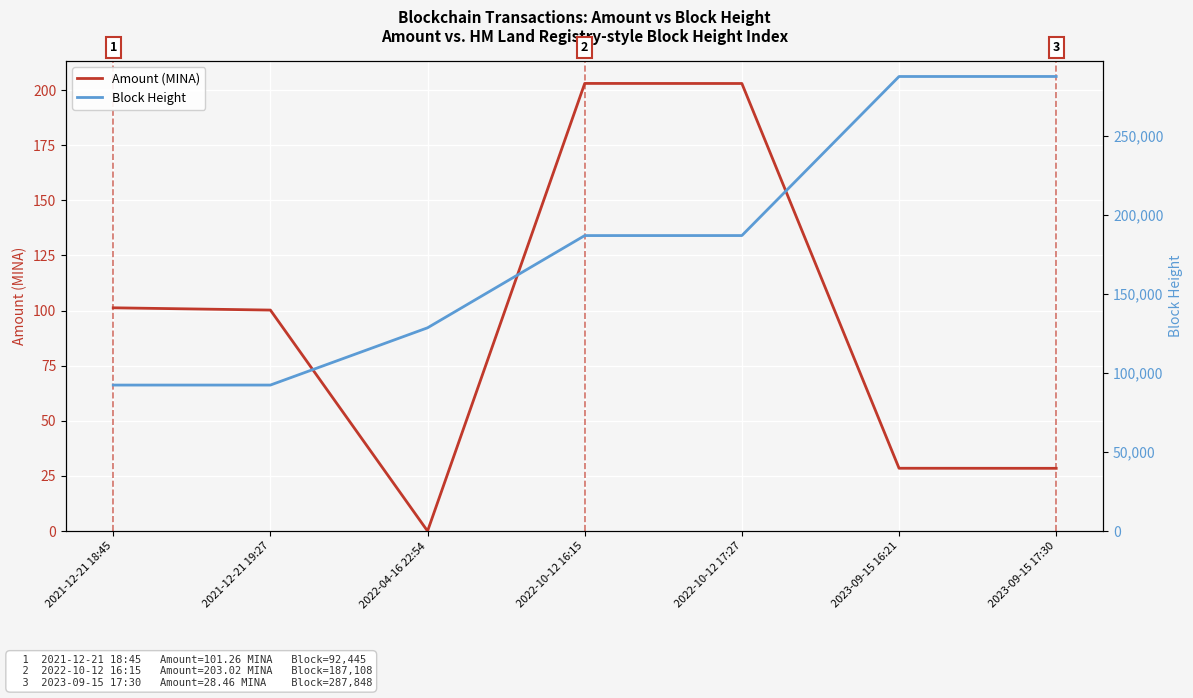

Is it true that Amount (MINA) equals 60.4 at 2021-12-21 18:45?

False